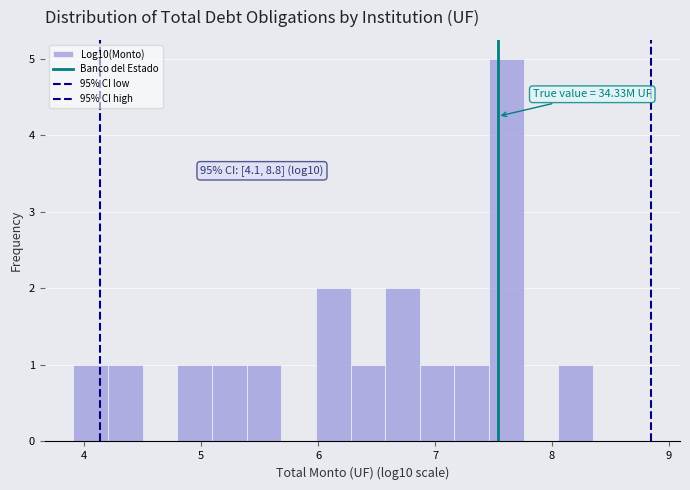

Around what value on the x-axis is the tallest bar? Give the approximate position of its centre, as read against the axis.

7.6